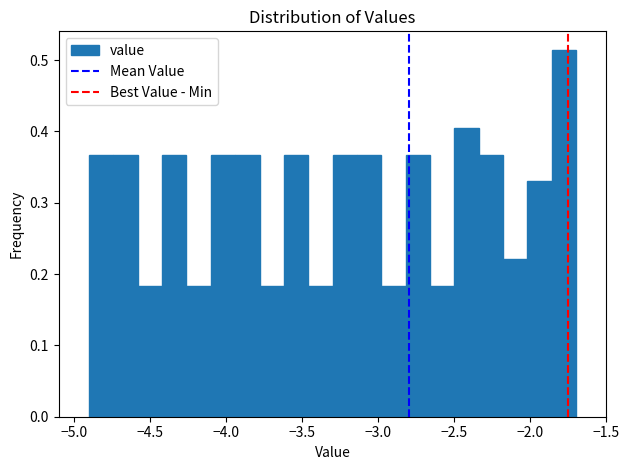

Around what value on the x-axis is the tallest bar? Give the approximate position of its centre, as read against the axis.

-1.80